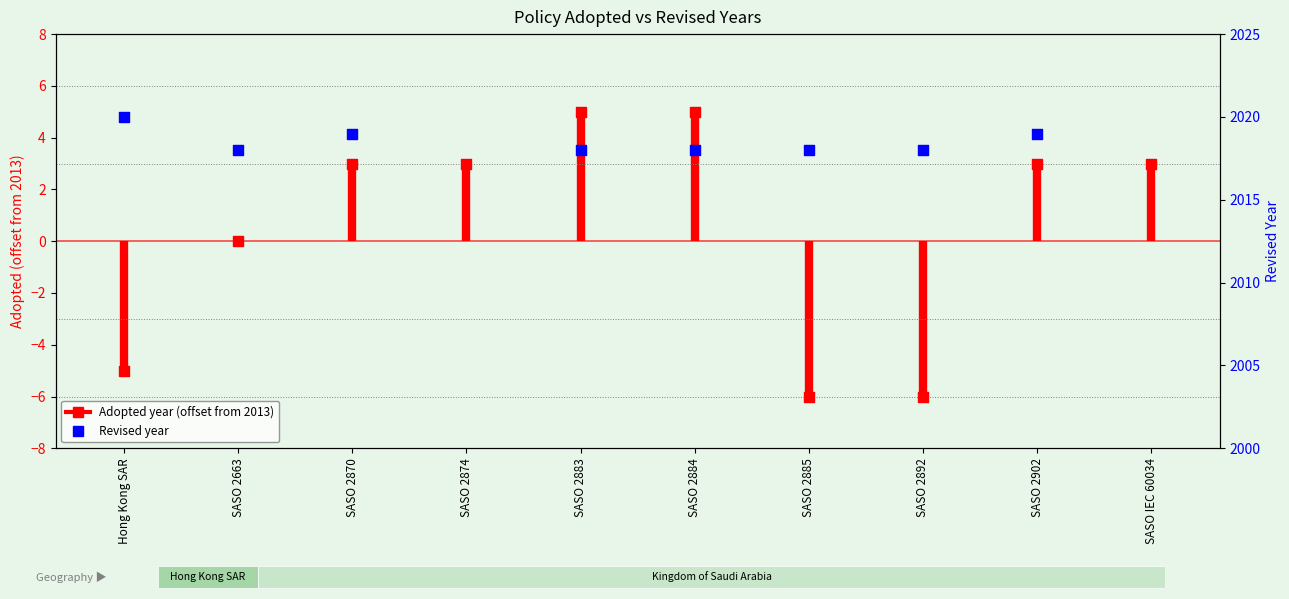

Which series reaches the minimum Y coordinate?

Adopted